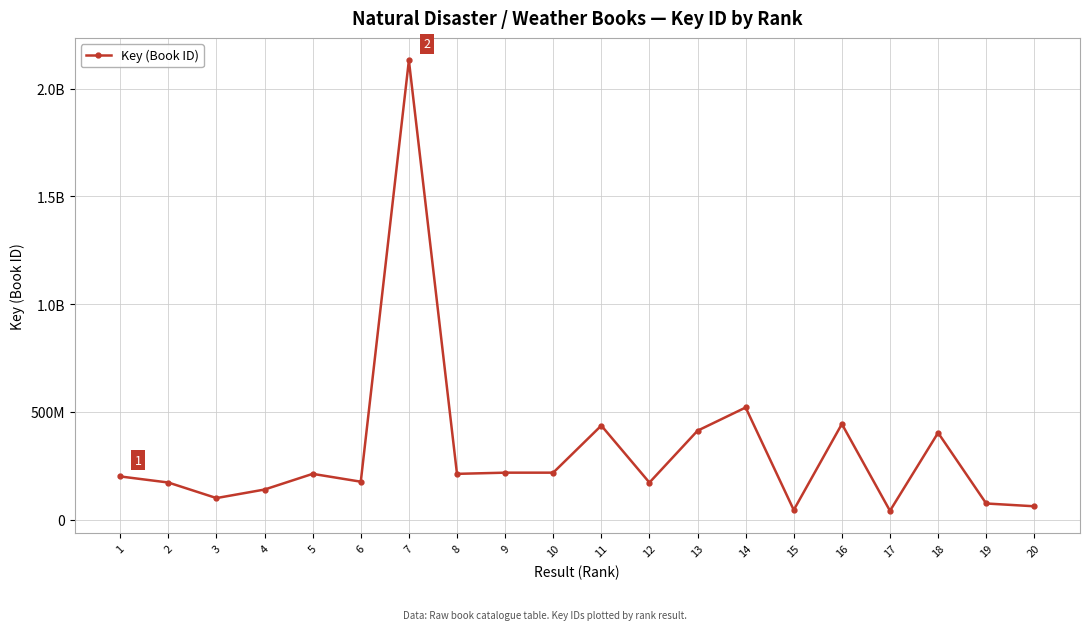

Which label corresponds to the smallest value in the chart?

17